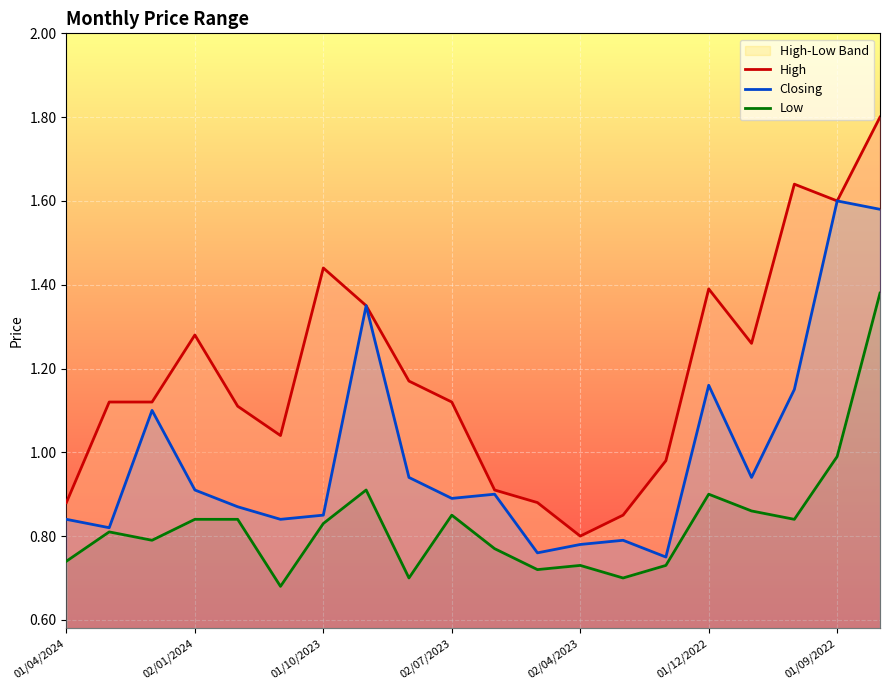

True or false: High and Closing intersect in this chart.

False